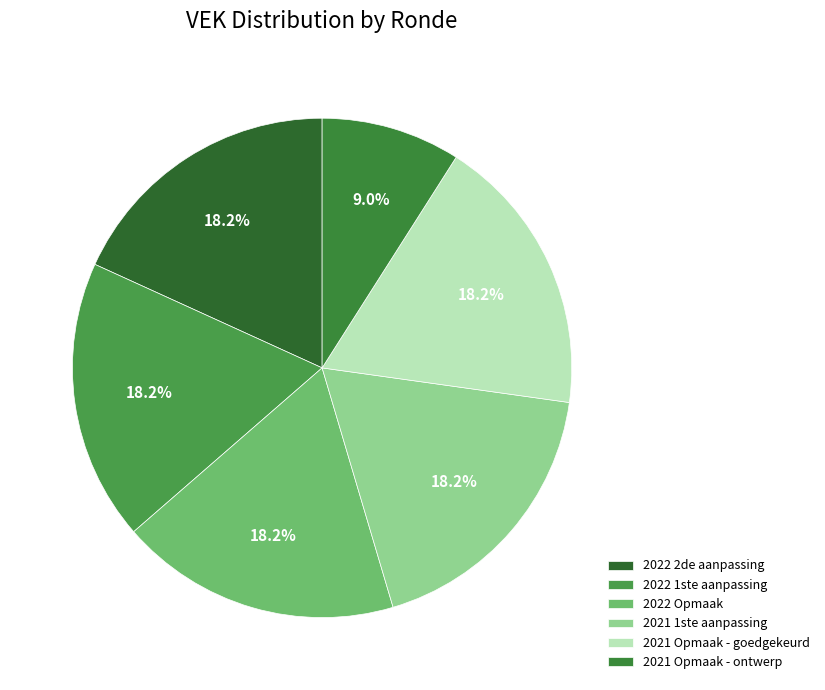

Does 2021 Opmaak - ontwerp represent more than half of the total?

No